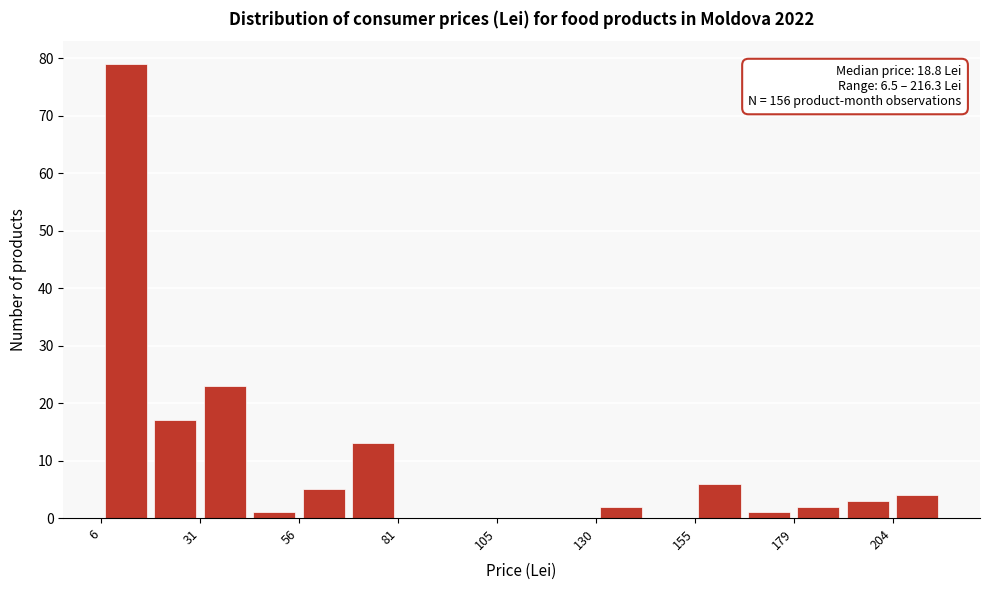

Around what value on the x-axis is the tallest bar? Give the approximate position of its centre, as read against the axis.

15